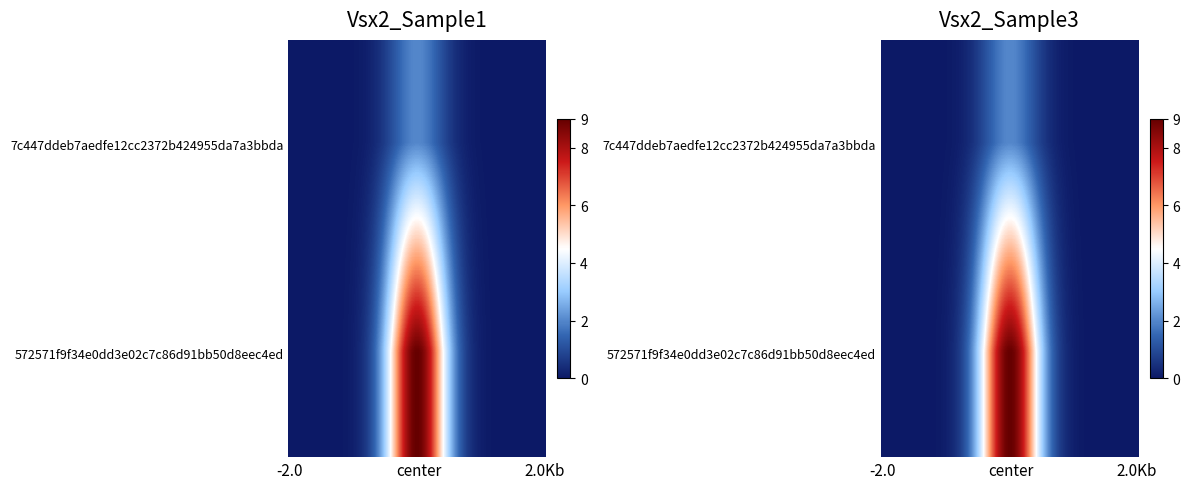

At which category is the sum across all series the highest?

1